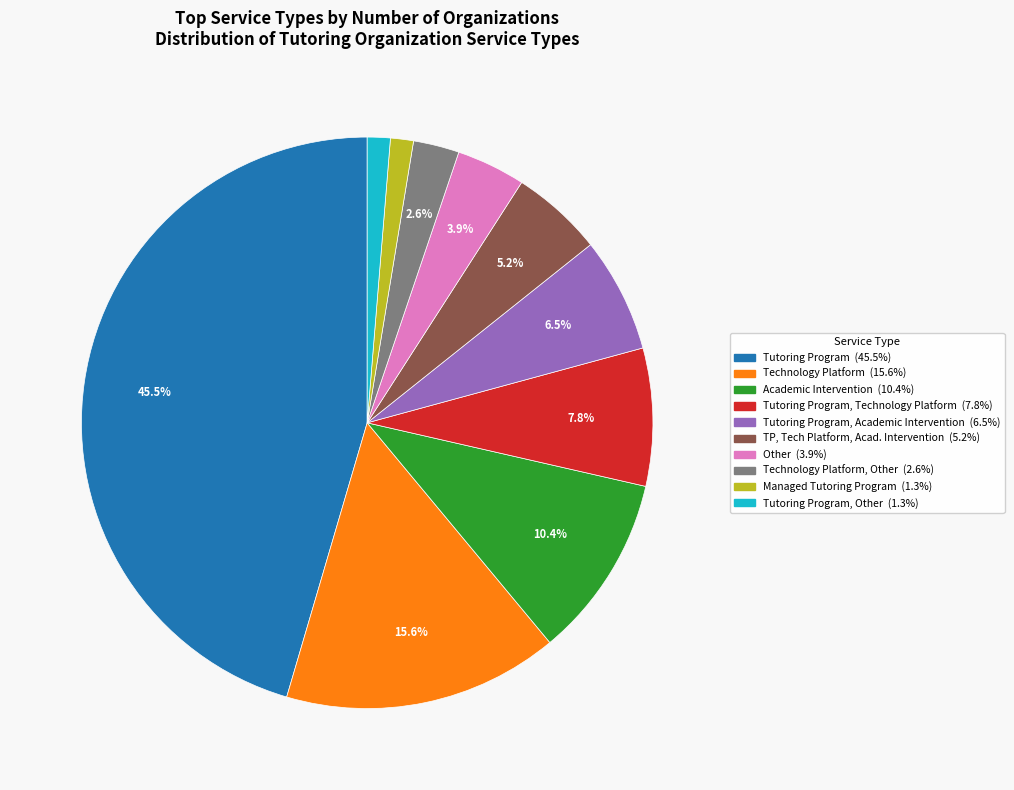

Is there any slice that represents more than half of the pie?

No